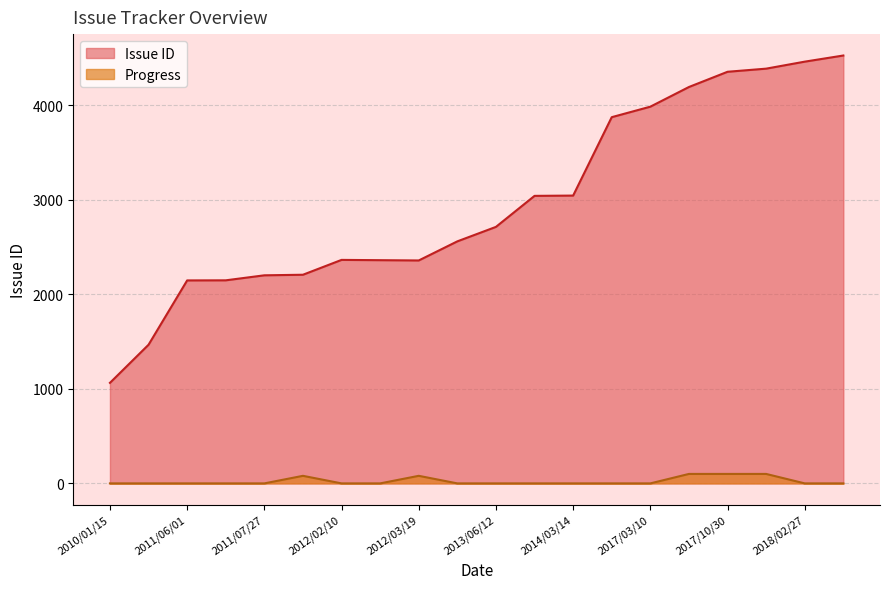

What is the sum of the Progress values at 2017/09/09 and 2011/06/01?

100